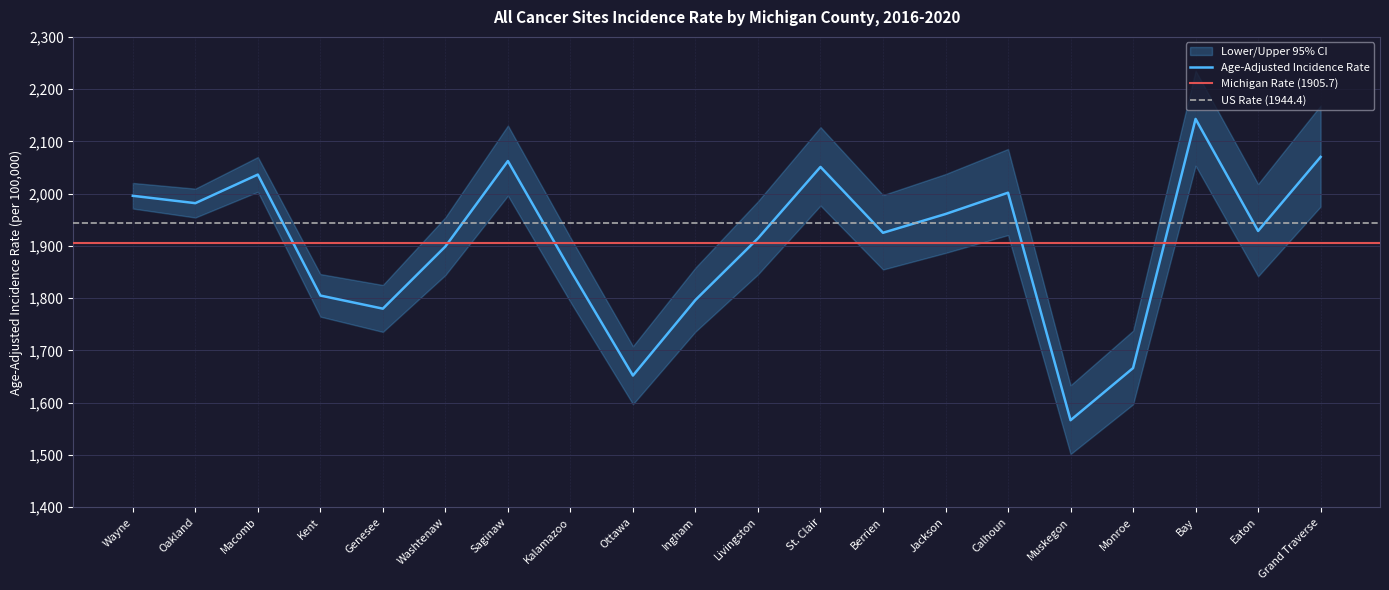

Reading left to right, what are all the values shown in this chart?

Age-Adjusted Incidence Rate: Wayne=1995.9	Oakland=1981.8	Macomb=2036.5	Kent=1805.0	Genesee=1779.9	Washtenaw=1898.9	Saginaw=2062.4	Kalamazoo=1853.6	Ottawa=1651.9	Ingham=1796.5	Livingston=1914.5	St. Clair=2051.2	Berrien=1925.1	Jackson=1961.0	Calhoun=2001.8	Muskegon=1566.4	Monroe=1666.2	Bay=2143.0	Eaton=1928.6	Grand Traverse=2070.3
Lower 95% CI: Wayne=1971.5	Oakland=1954.3	Macomb=2003.5	Kent=1764.6	Genesee=1735.4	Washtenaw=1844.2	Saginaw=1996.1	Kalamazoo=1792.7	Ottawa=1597.1	Ingham=1736.0	Livingston=1845.5	St. Clair=1977.2	Berrien=1854.8	Jackson=1886.6	Calhoun=1920.7	Muskegon=1501.6	Monroe=1596.8	Bay=2053.5	Eaton=1841.8	Grand Traverse=1975.3
Upper 95% CI: Wayne=2020.5	Oakland=2009.6	Macomb=2070.1	Kent=1846.1	Genesee=1825.2	Washtenaw=1954.8	Saginaw=2130.4	Kalamazoo=1916.1	Ottawa=1708.1	Ingham=1858.5	Livingston=1985.4	St. Clair=2127.3	Berrien=1997.3	Jackson=2037.5	Calhoun=2085.5	Muskegon=1633.3	Monroe=1737.8	Bay=2235.4	Eaton=2018.5	Grand Traverse=2168.7